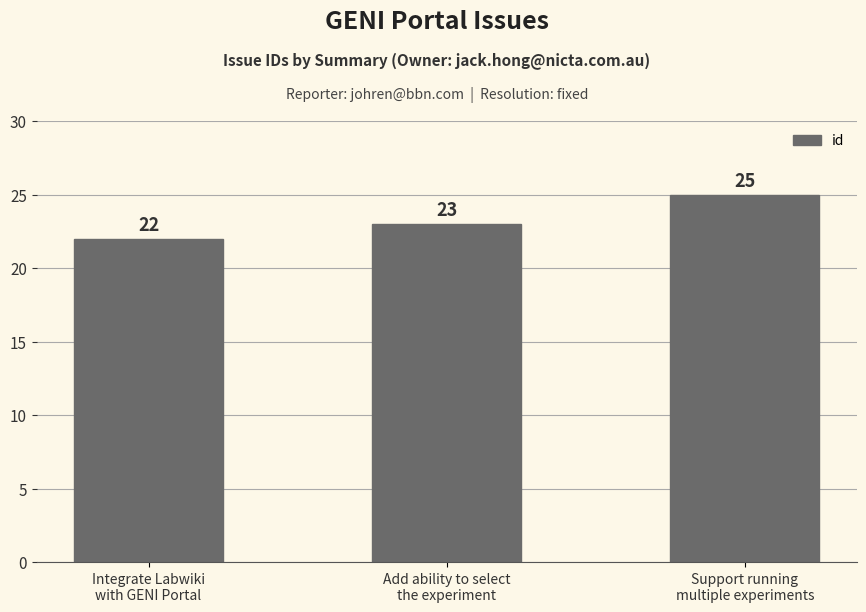

Reading left to right, transcribe all the data shown in this chart.

Integrate Labwiki
with GENI Portal=22	Add ability to select
the experiment=23	Support running
multiple experiments=25